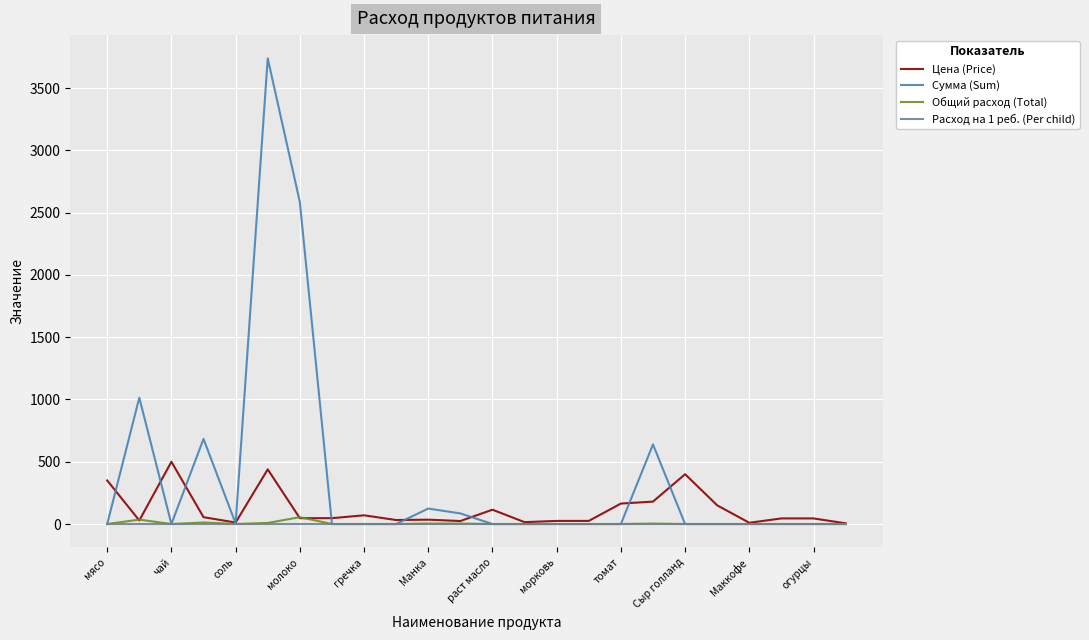

Rank the series by their maximum value, from lowest to highest.

Расход на 1 реб. (Per child), Общий расход (Total), Цена (Price), Сумма (Sum)